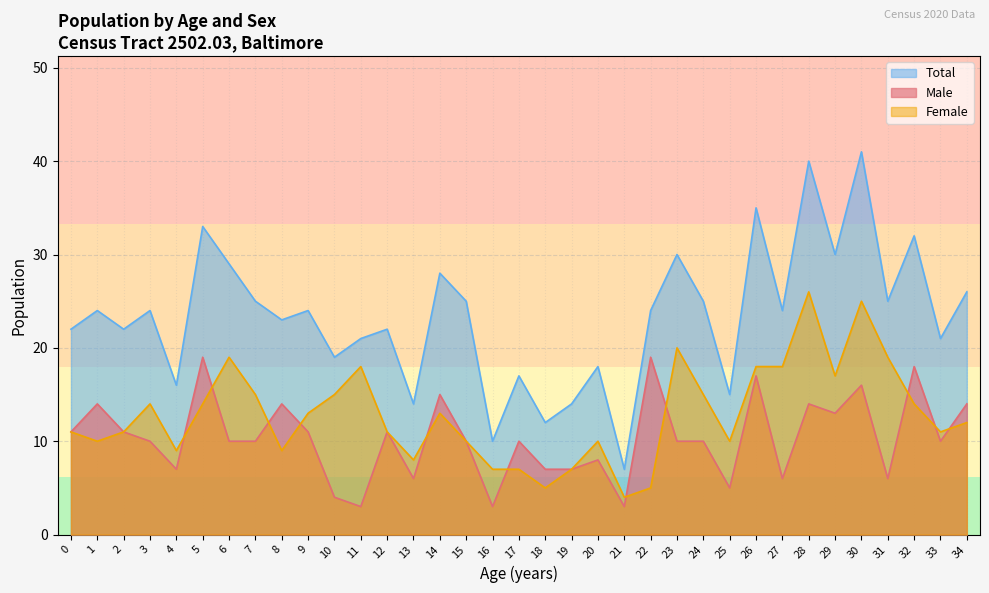

True or false: Total and Male cross at least once.

False